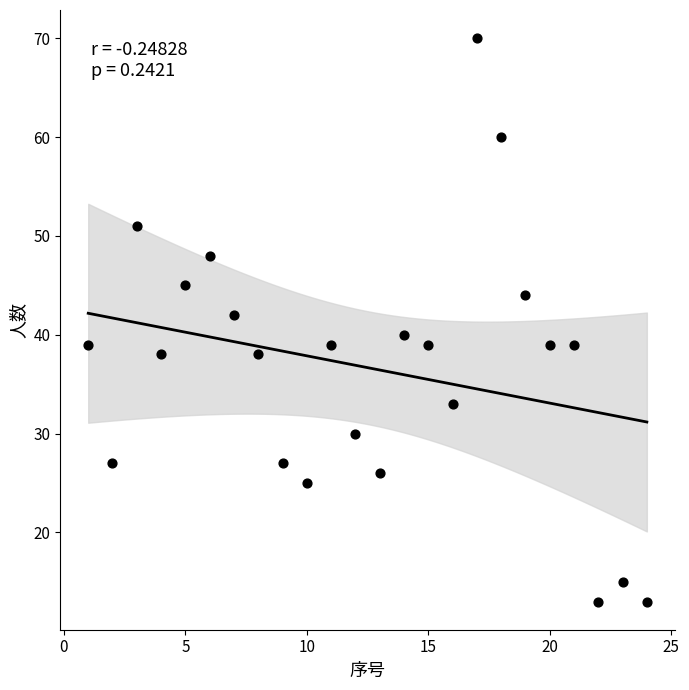

What is the range of X values (max minus min)?

23